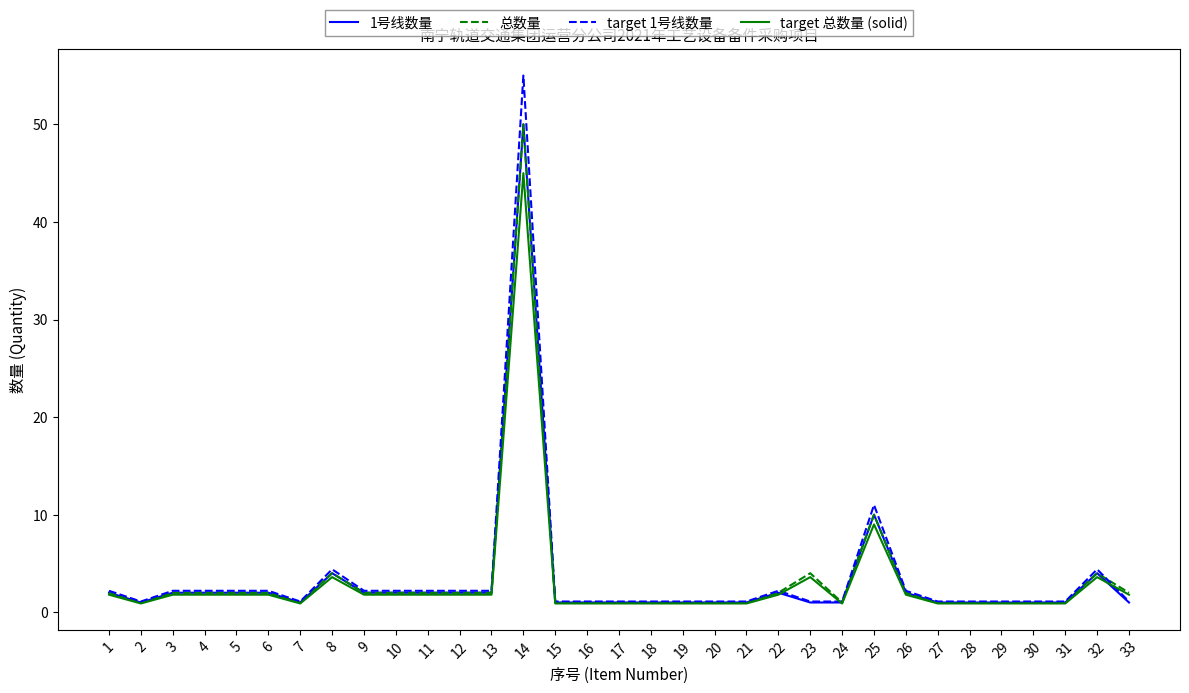

What is the minimum value for 总数量?

1.0